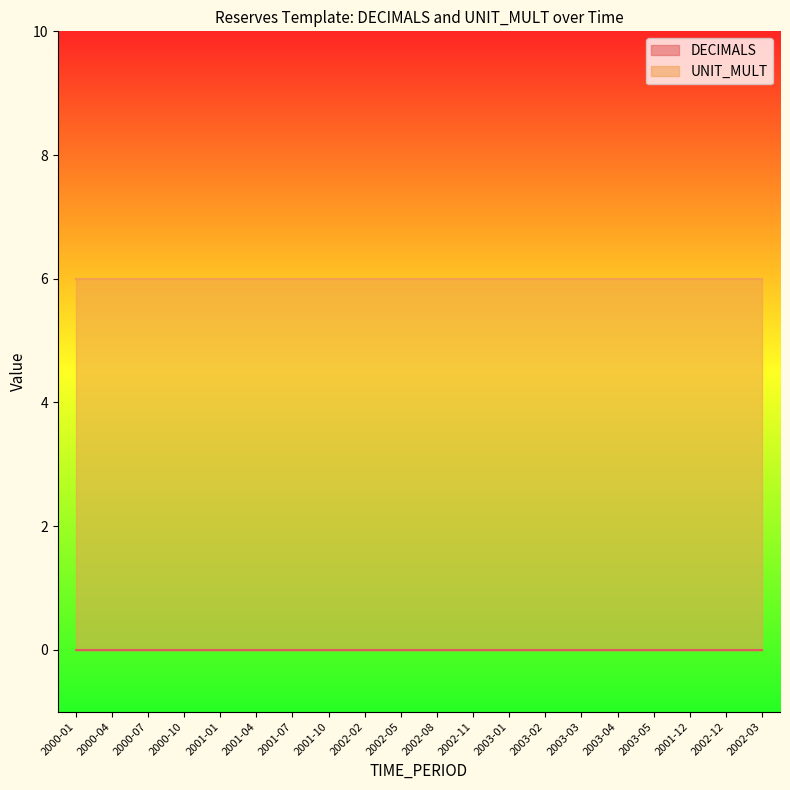

What is the average value of the UNIT_MULT series?

6